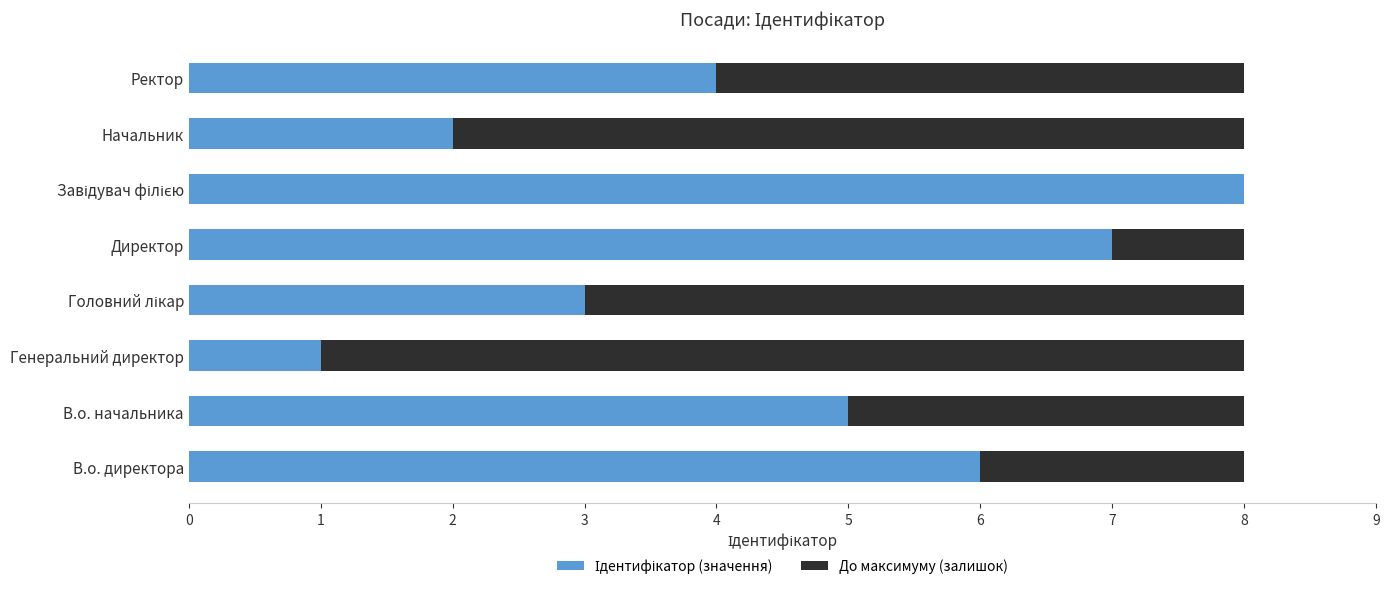

What is the total value across all series at В.о. директора?

8